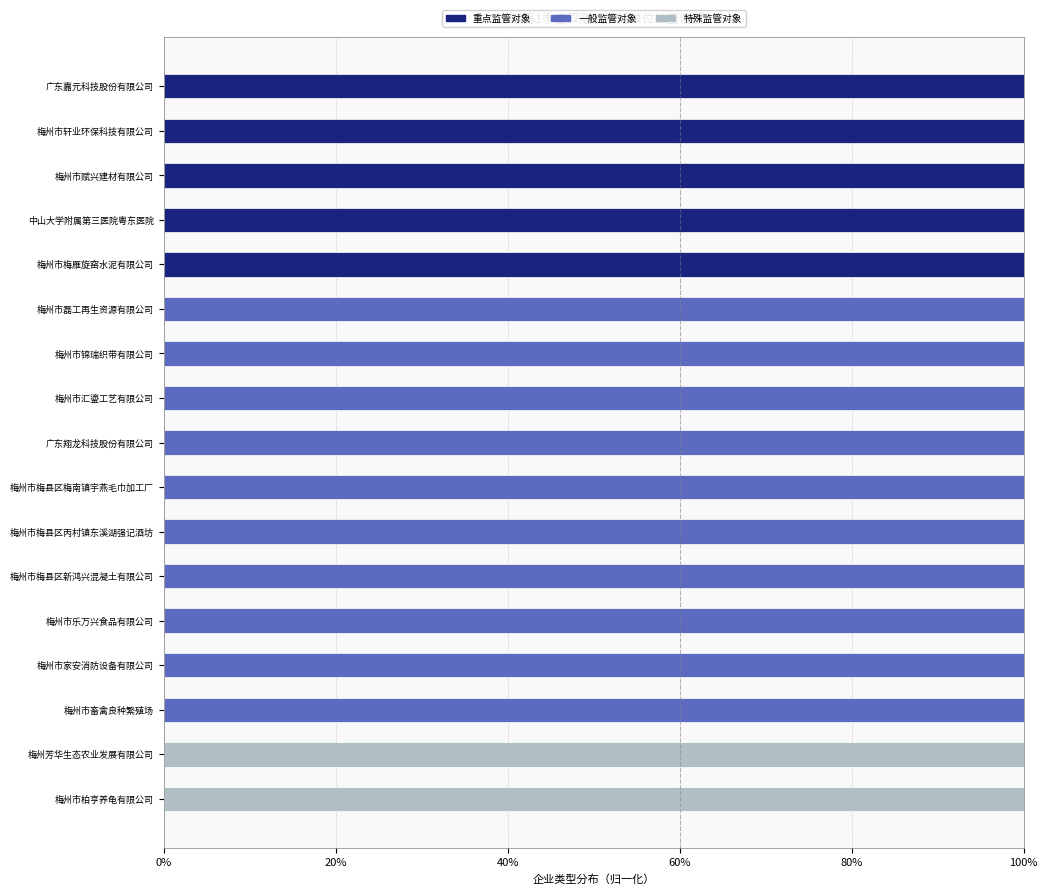

Is it true that 重点监管对象 equals 0 at 梅州市梅县区梅南镇宇燕毛巾加工厂?

True